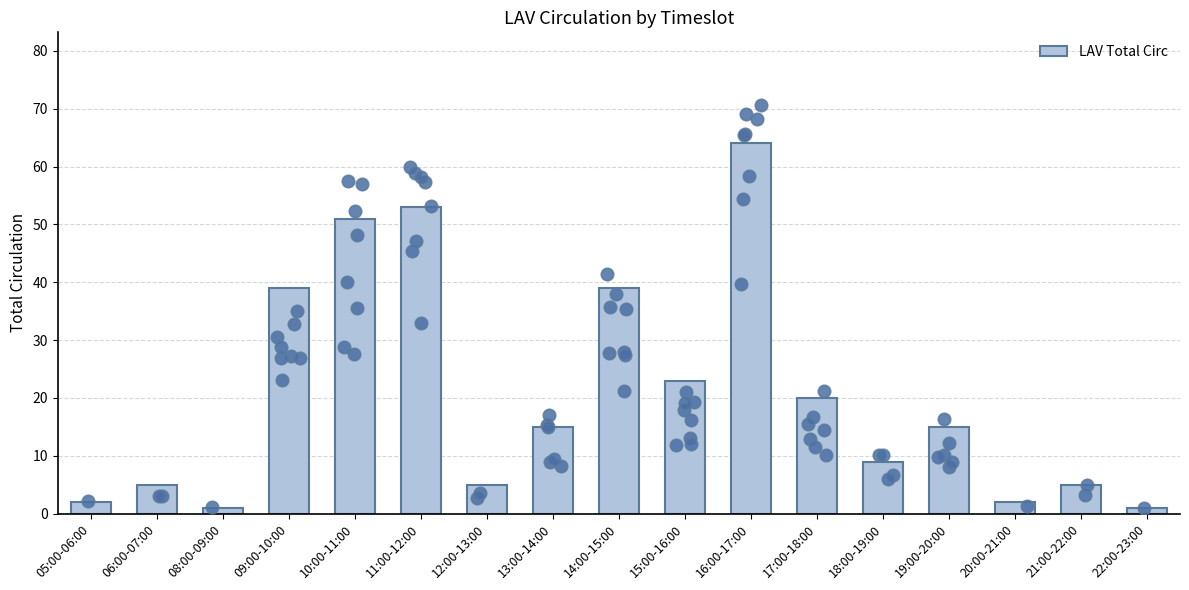

Approximately how many times larger is the value at 11:00-12:00 compared to 15:00-16:00?

2.3